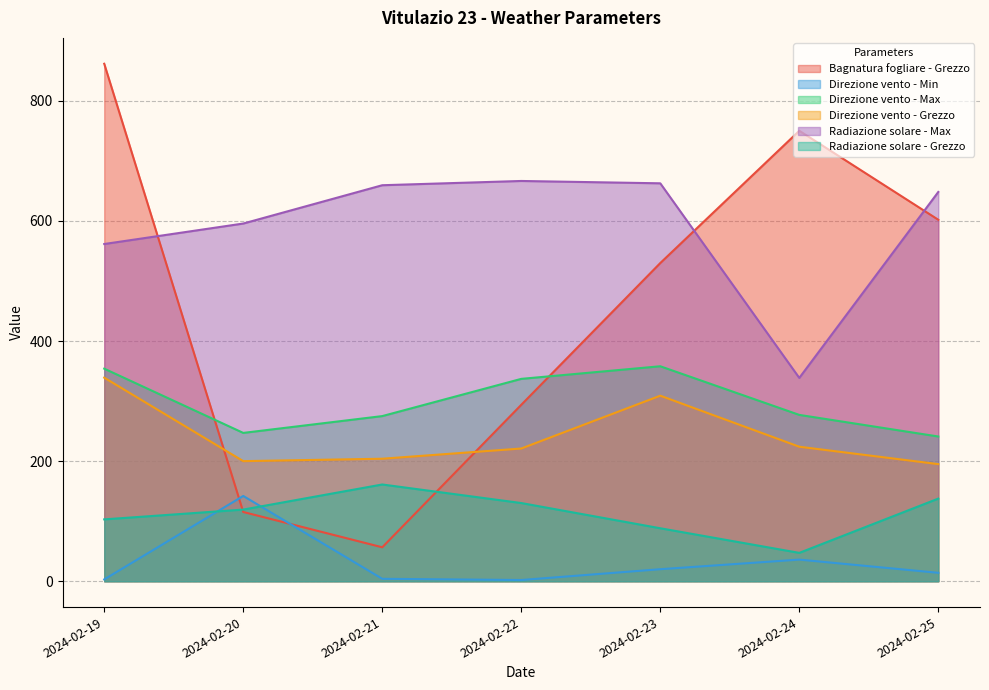

How many values in the Radiazione solare - Max series exceed 648?

4